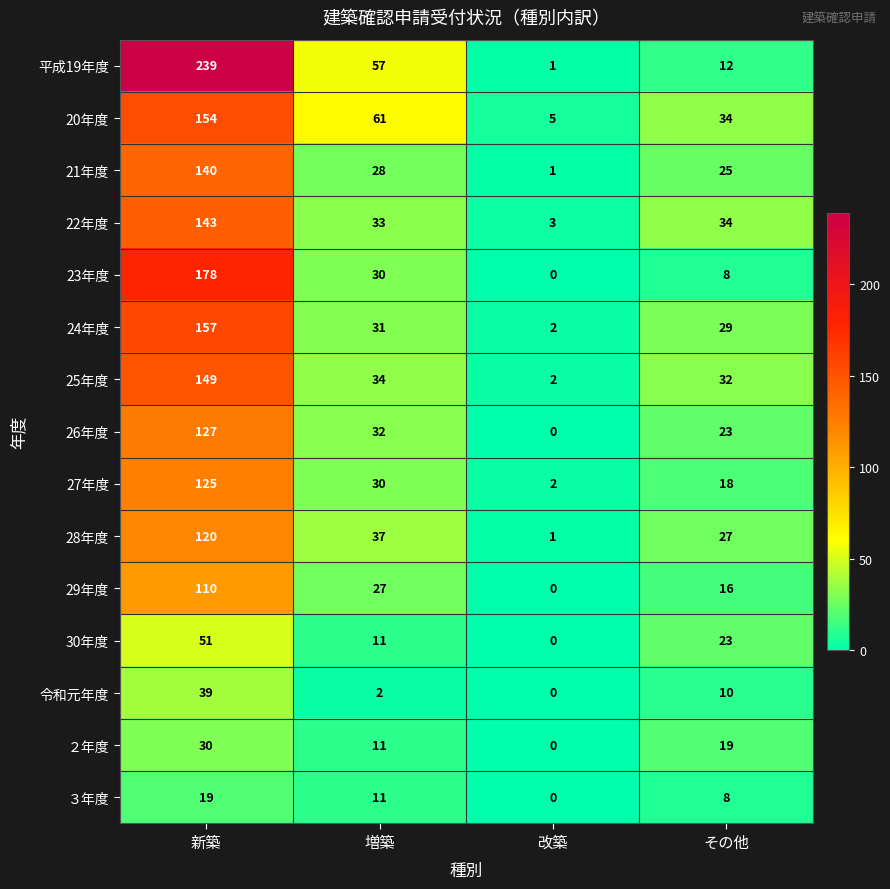

Which series has the widest spread of values?

平成19年度